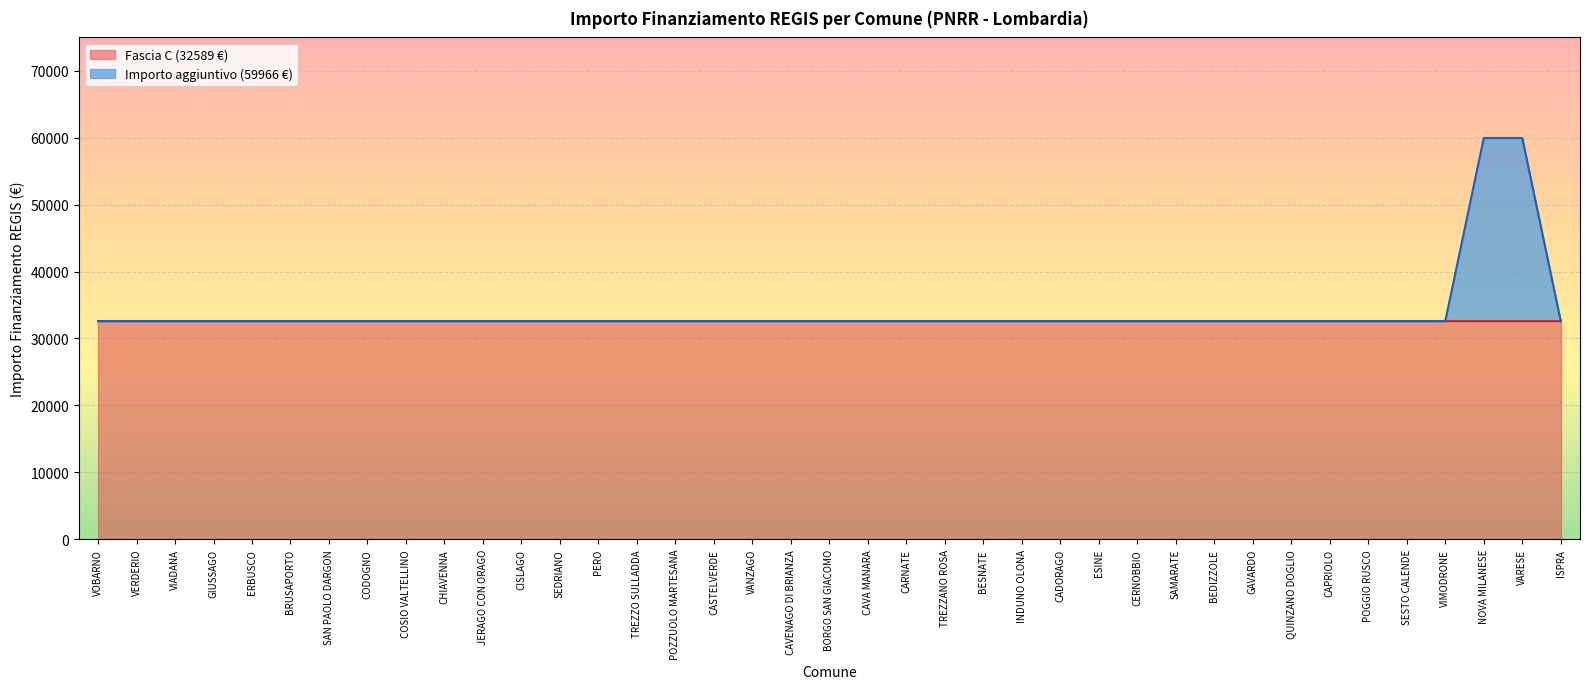

What is the value of the 18th point from the left?

32589